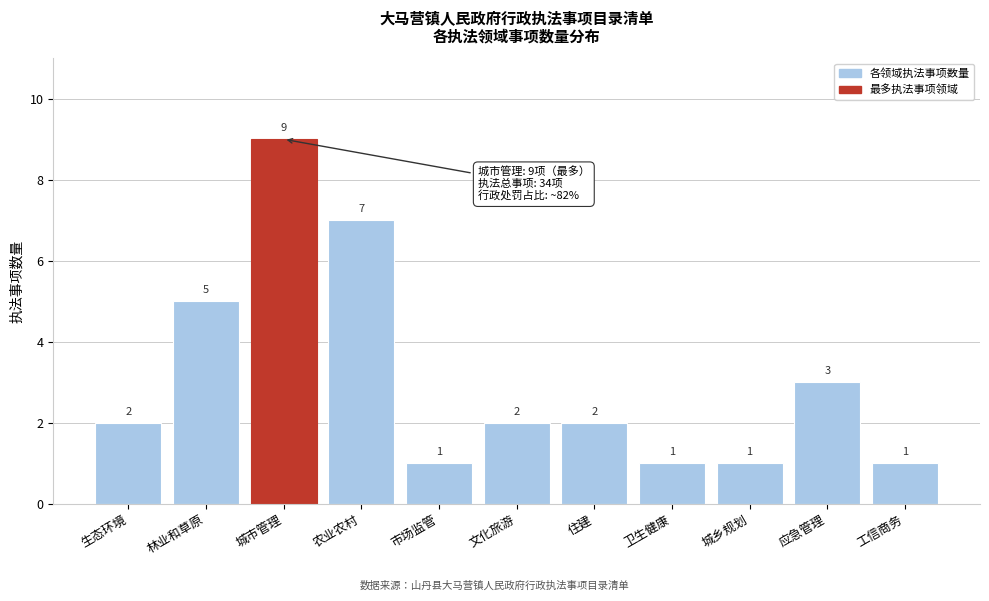

Reading left to right, transcribe all the data shown in this chart.

2	5	9	7	1	2	2	1	1	3	1